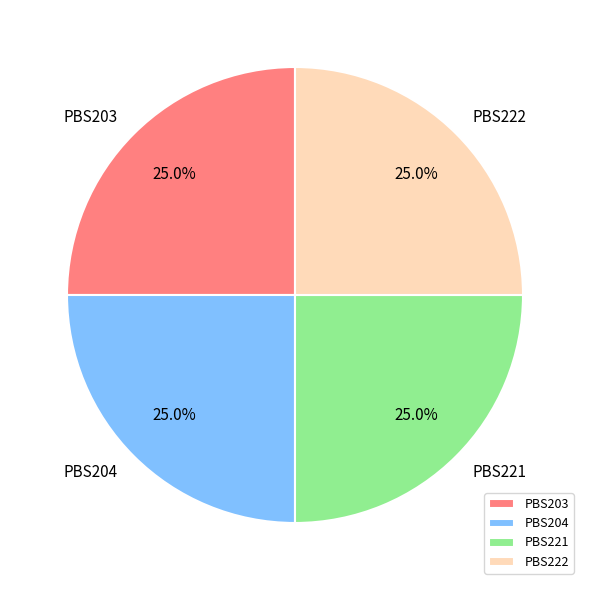

What percentage do PBS221 and PBS222 together represent?

50.0%